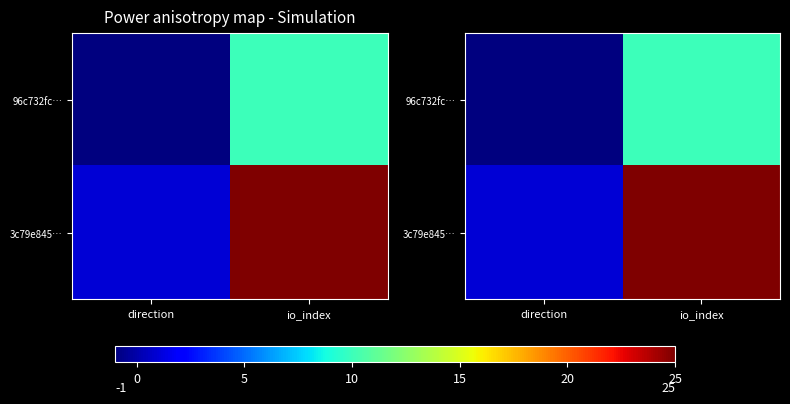

Is it true that 96c732fc… equals -1 at direction?

True